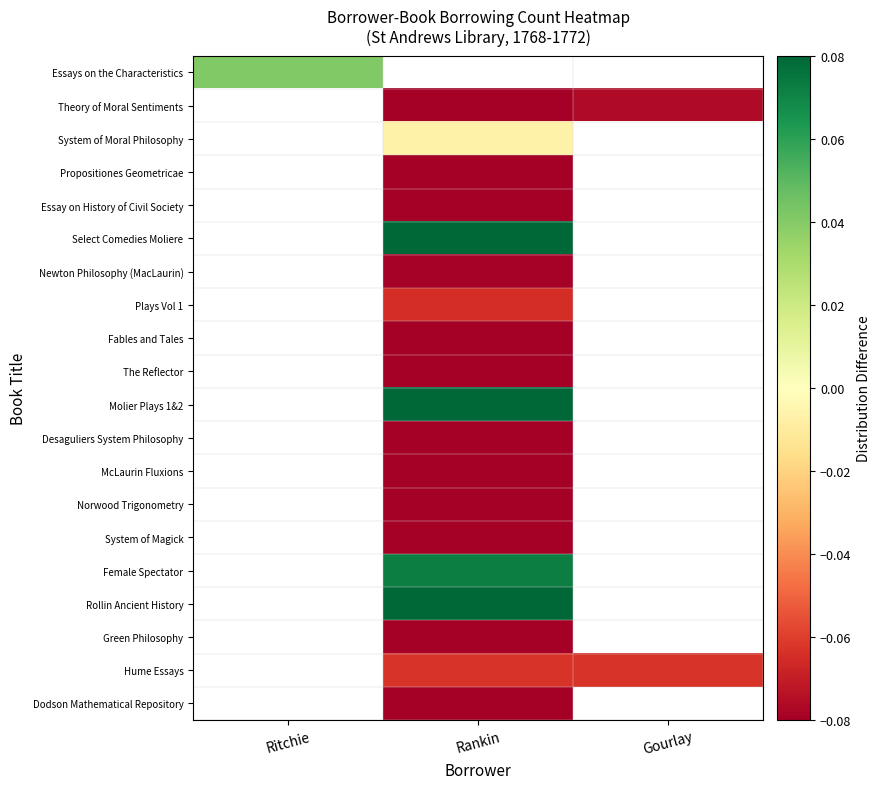

What is the smallest value displayed?

-0.1